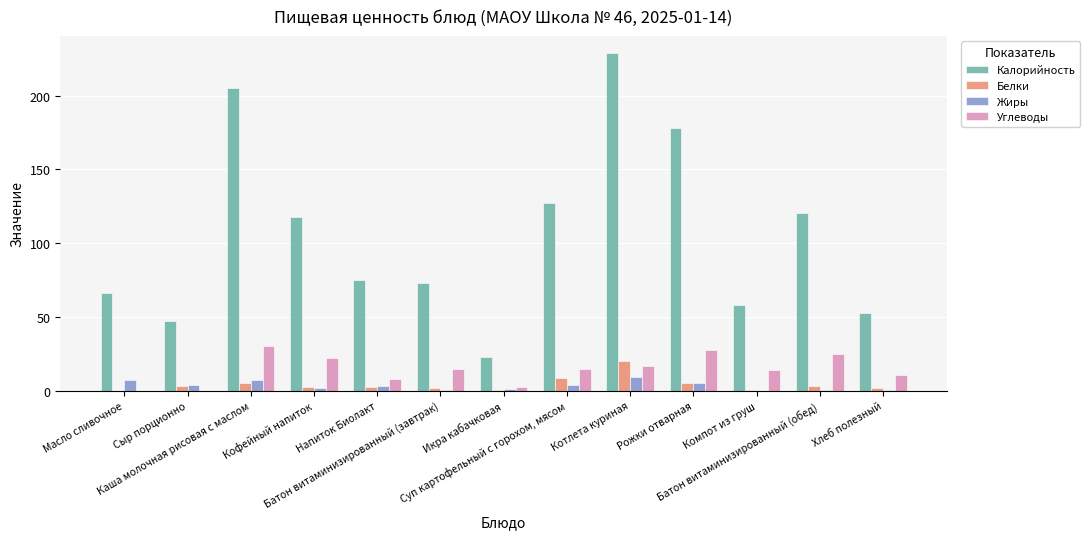

Which series has the largest total across all categories?

Калорийность